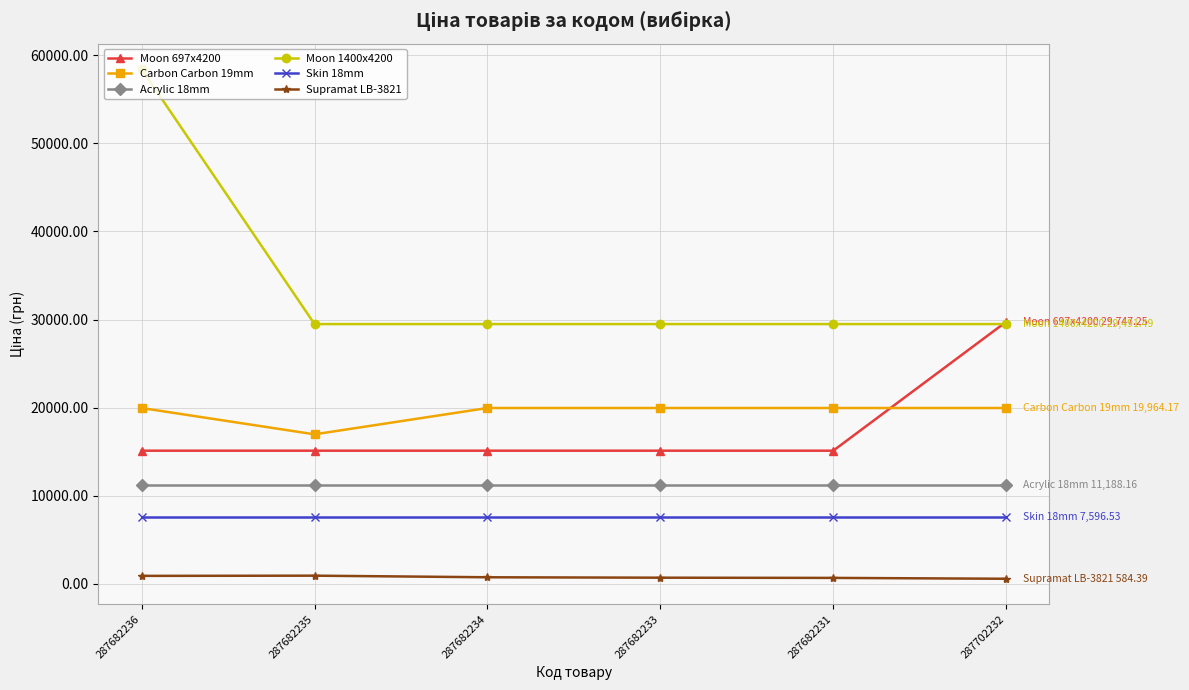

True or false: Supramat LB-3821 has a value of 910.4 at 287682236.

True